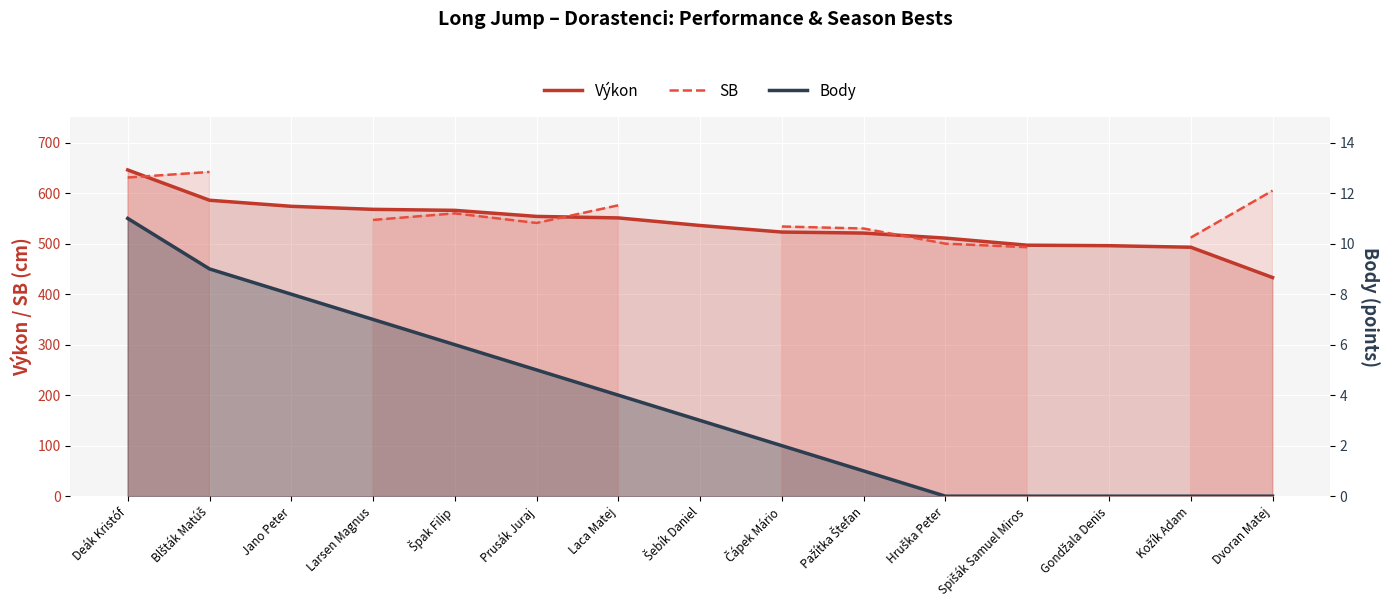

How many values in the Výkon series exceed 536?

7